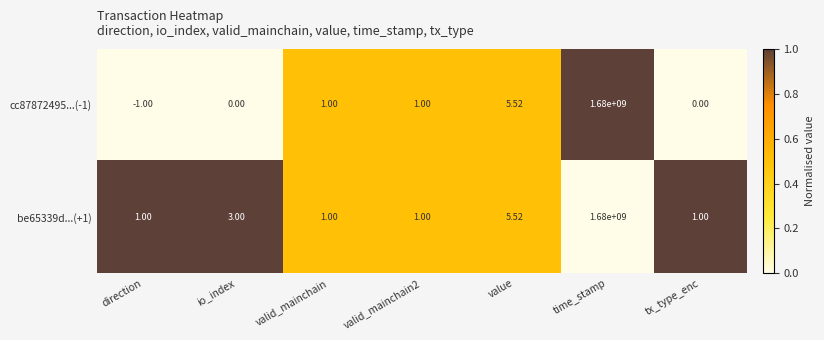

What is the difference between the highest and lowest values at direction?

2.0